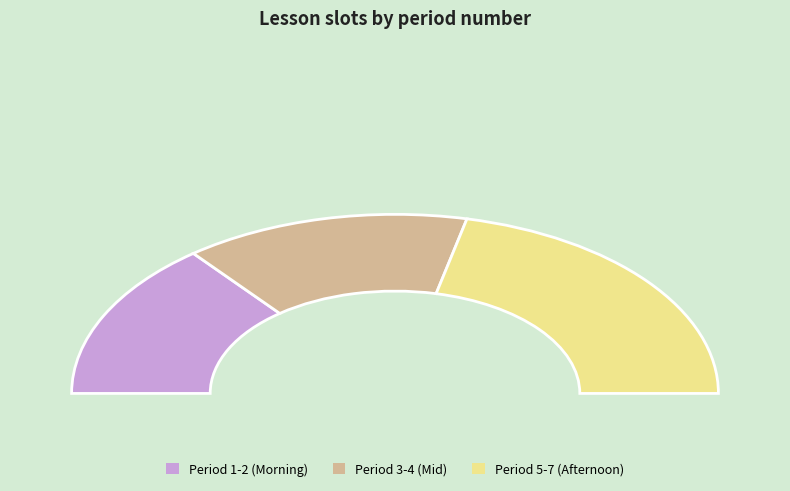

Is the sum of 4 and 3 greater than half?

No